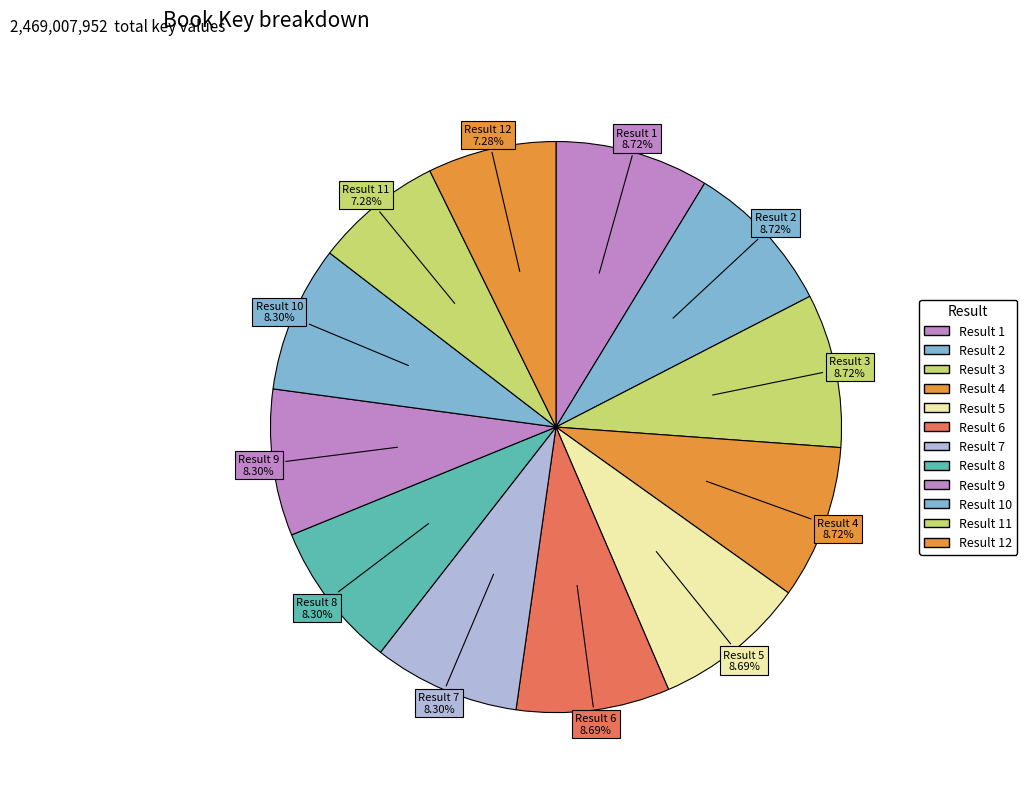

To the nearest percent, what is the average slice percentage?

8%